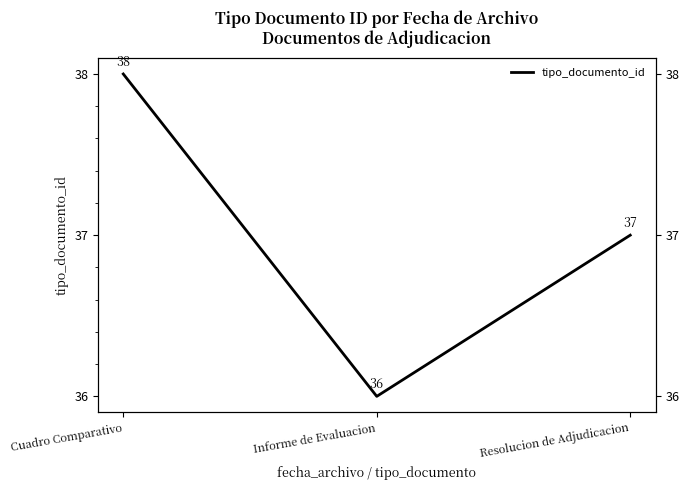

Reading right to left, list all the values displayed in this chart.

37	36	38